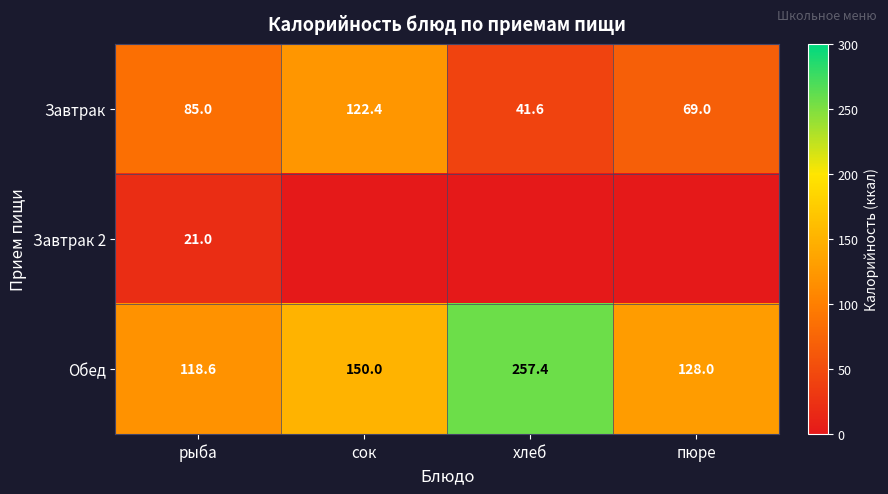

Rank the series at рыба from lowest to highest value.

Завтрак 2, Завтрак, Обед